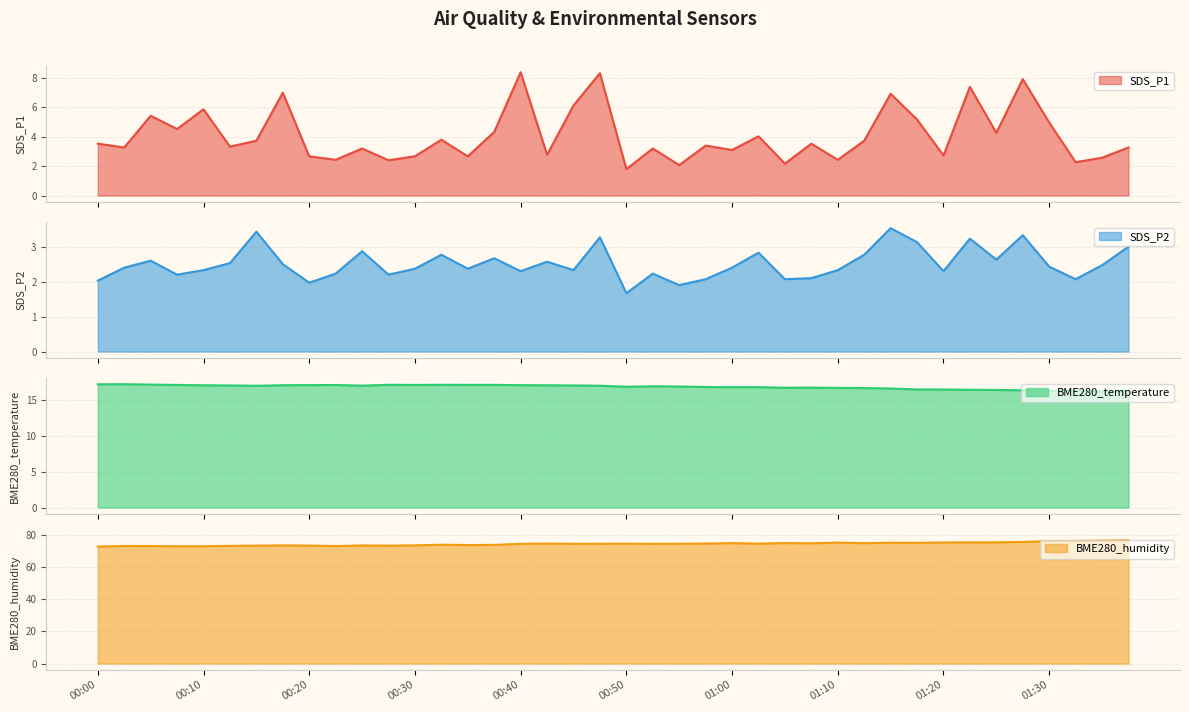

At which category is the sum across all series the highest?

01:28